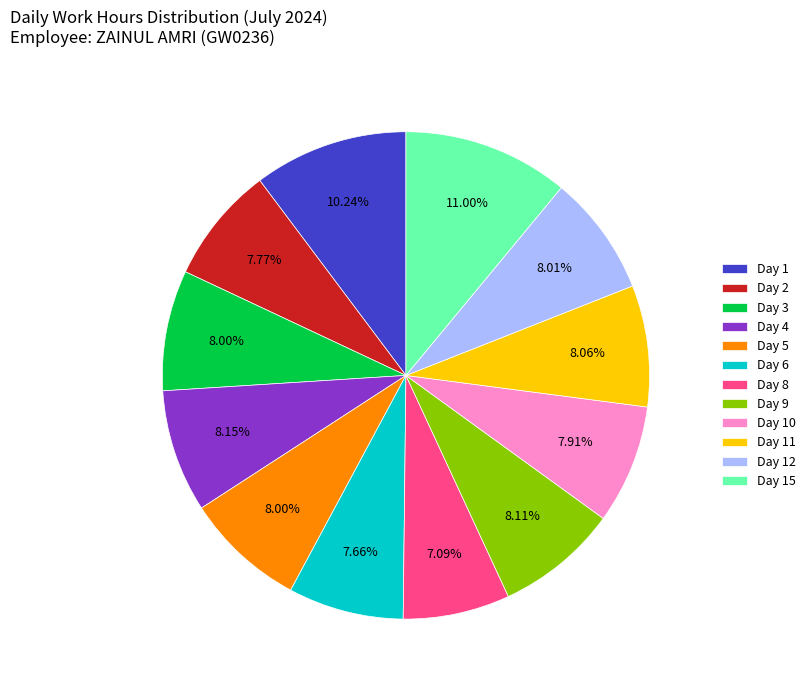

What is the total percentage of Day 11 and Day 12?

16.1%